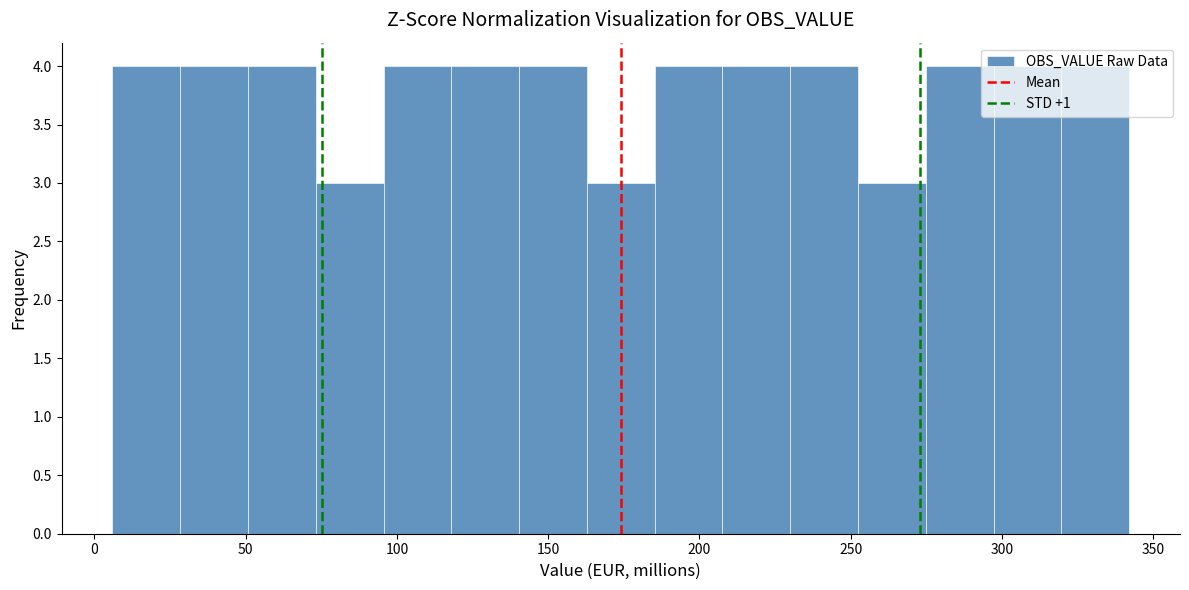

Reading left to right, list every bar in this chart as the range it spans on the x-axis followed by its height. Neither the bar edges nor the heights are printed on the chart, so give them approximately, as read against the axes.

5 to 30: 4
30 to 50: 4
50 to 75: 4
75 to 95: 3
95 to 120: 4
120 to 140: 4
140 to 165: 4
165 to 185: 3
185 to 210: 4
210 to 230: 4
230 to 250: 4
250 to 275: 3
275 to 295: 4
295 to 320: 4
320 to 340: 4